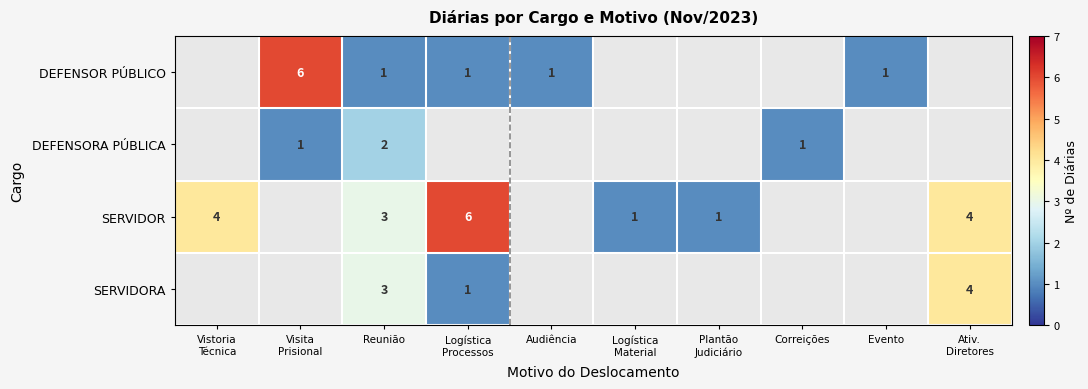

Which category has the highest value across all series?

Visita
Prisional